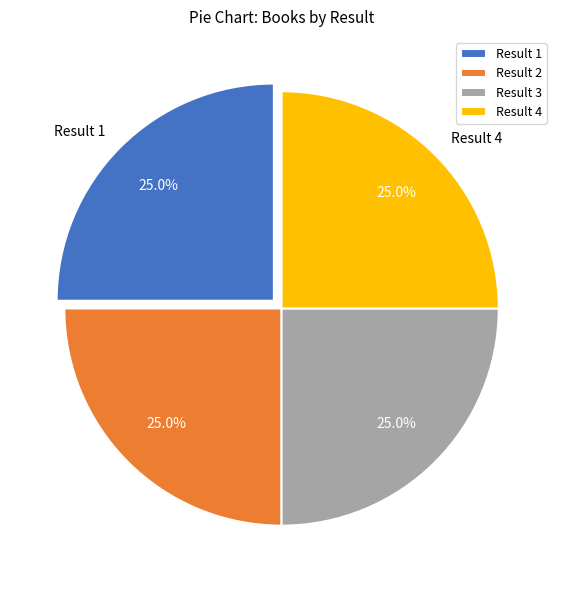

How many segments does this pie chart have?

4